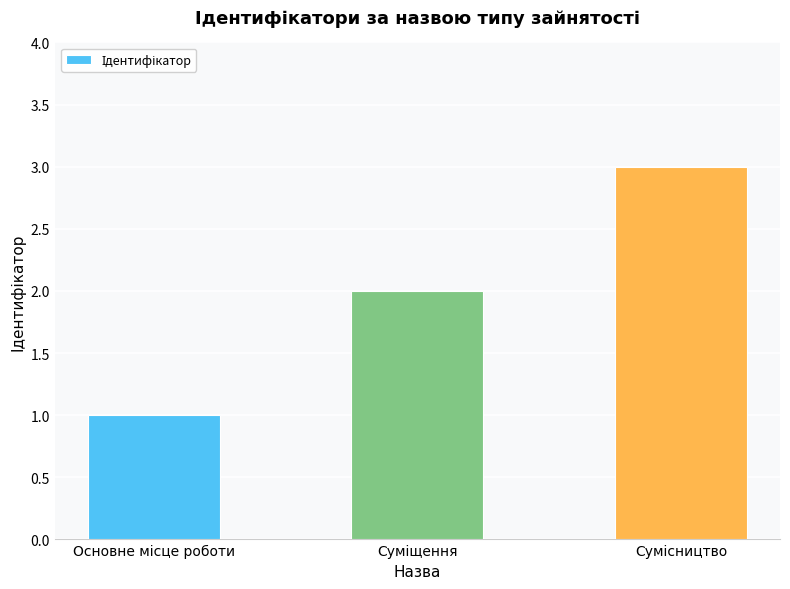

What is the sum of all values?

6